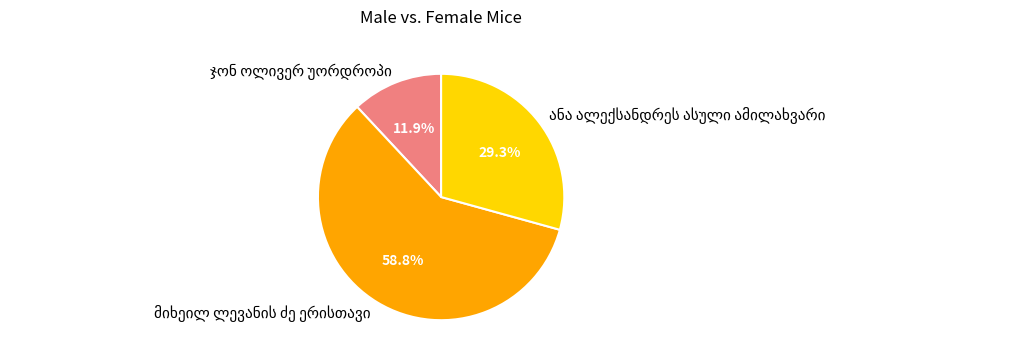

Is there a majority slice in this chart?

Yes